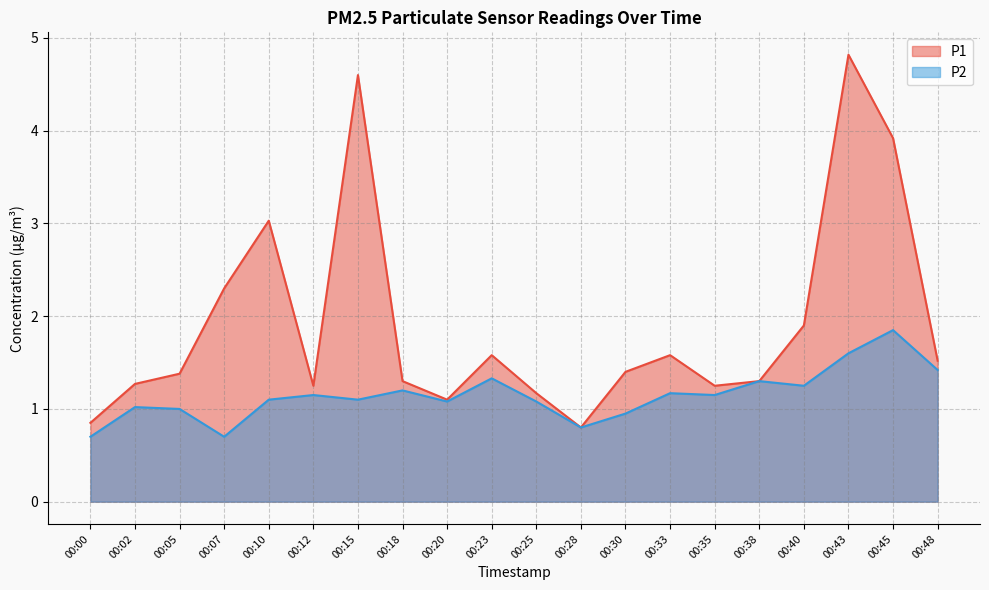

The P2 series shows 0.3 at 00:07. True or false?

False